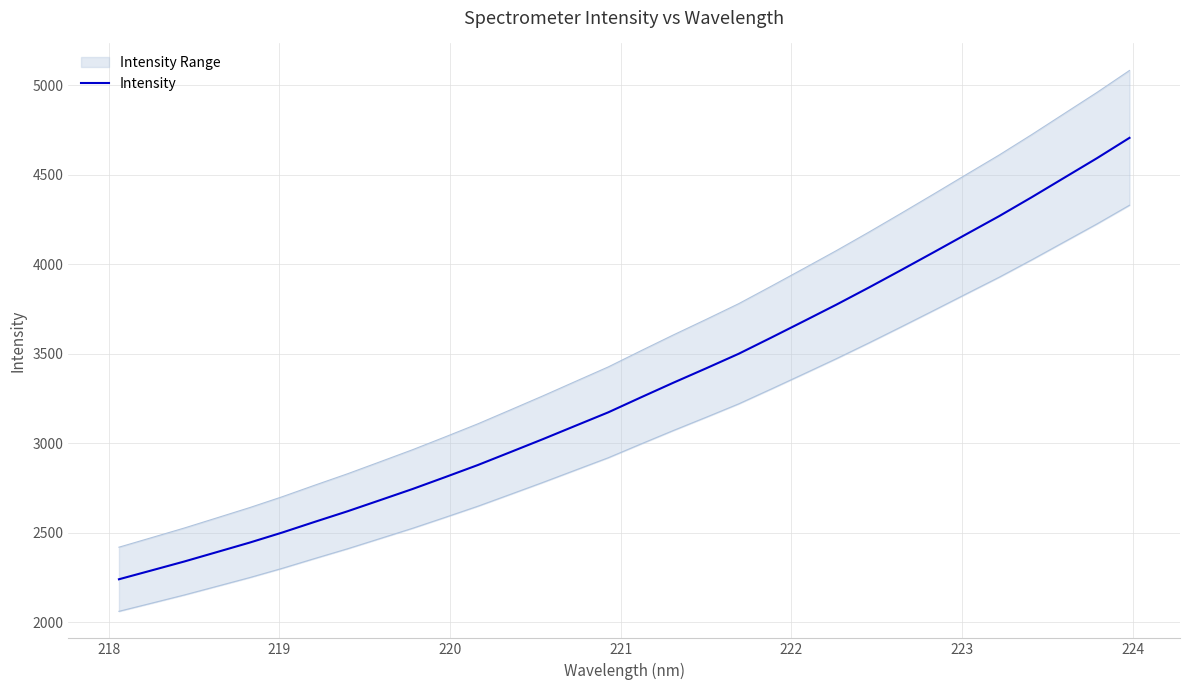

What is the smallest value displayed?

2239.4